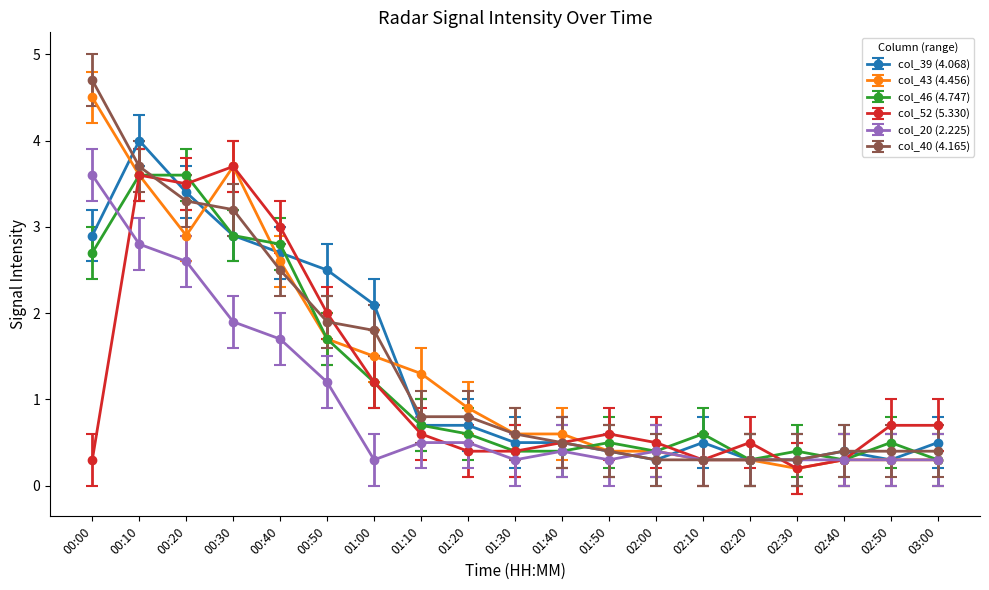

What is the difference between the maximum and minimum values in the col_43 (4.456) series?

4.3